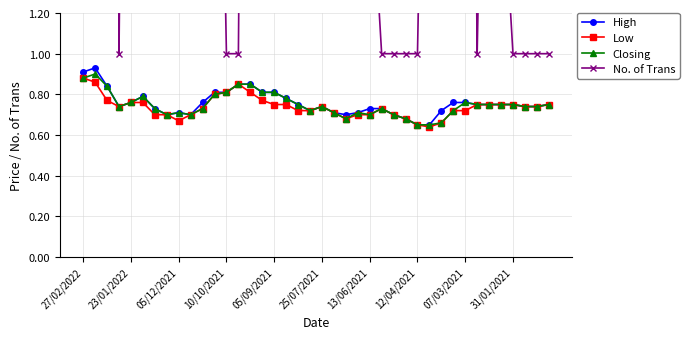

Count the Low values in the range 0 to 1.

40